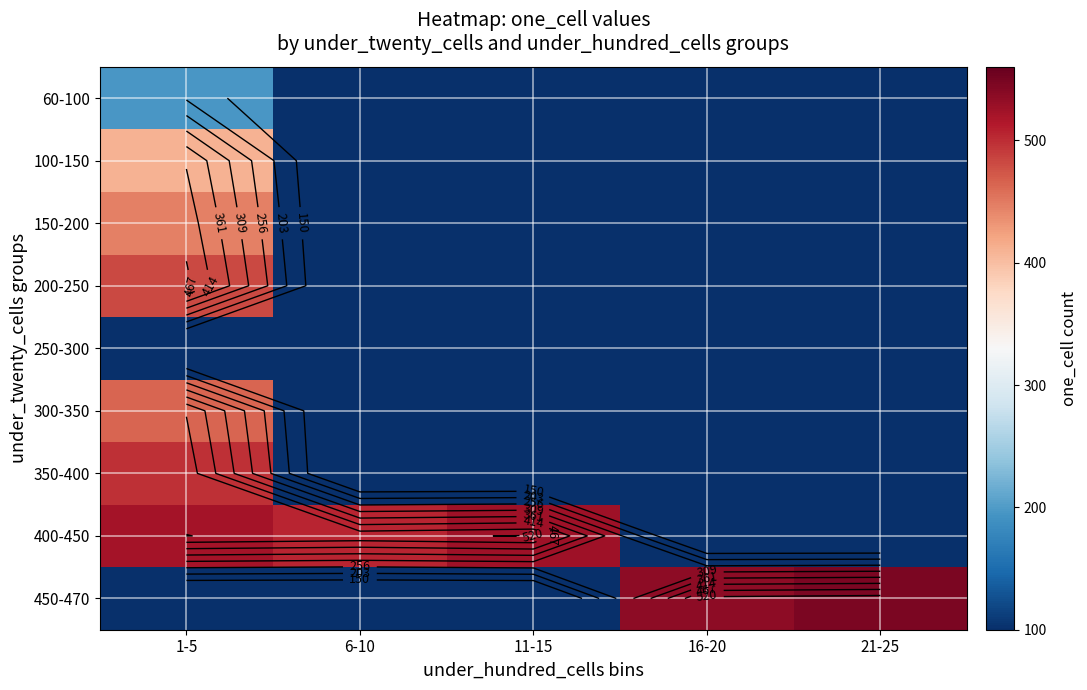

Between 16-20 and 6-10, which is larger?

16-20